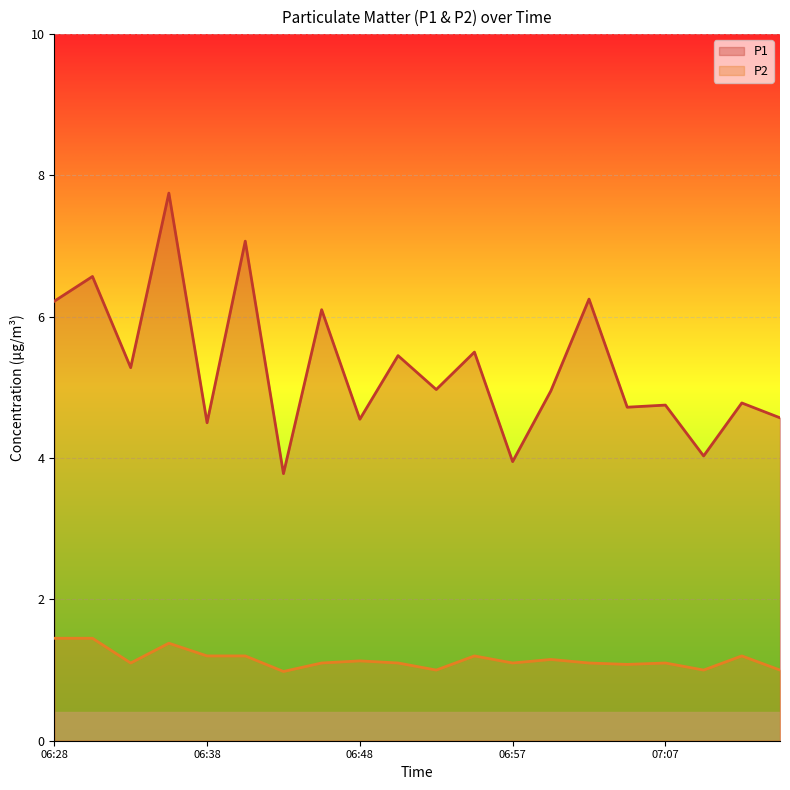

Between 06:50 and 07:02, which series saw the biggest shift?

P1